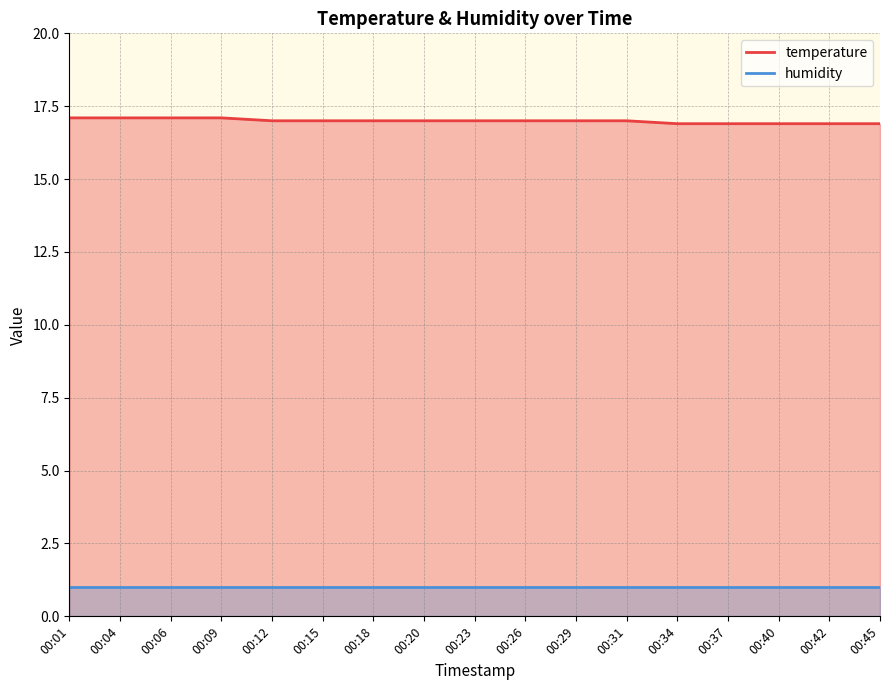

The value at 00:29 is 24.0. True or false?

False